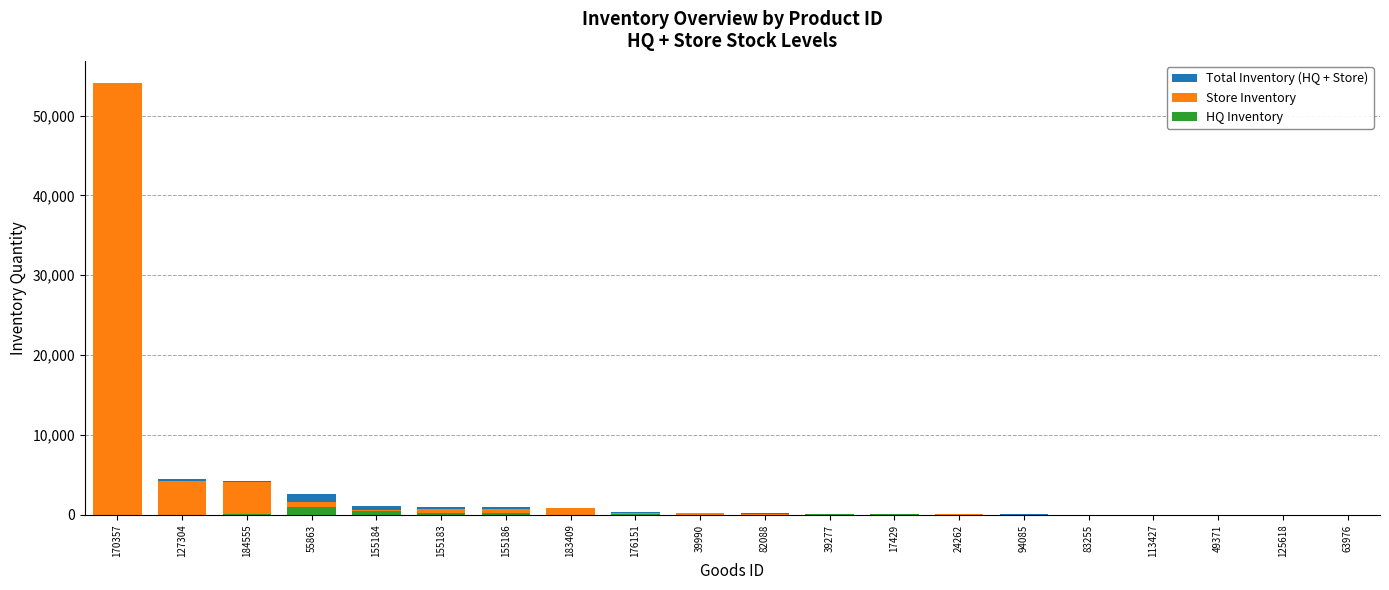

The value of Total Inventory (HQ + Store) at 155184 is 1402.7. True or false?

False